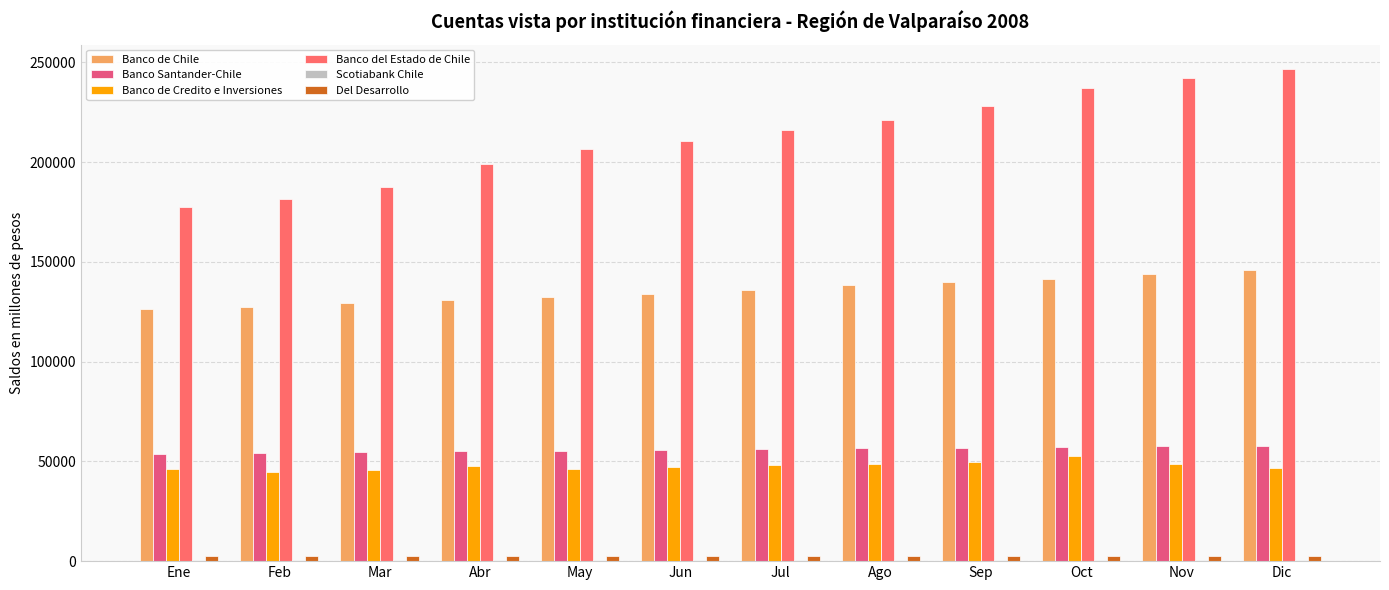

What is the value of the Banco de Credito e Inversiones bar at the 4th from the left?

47766